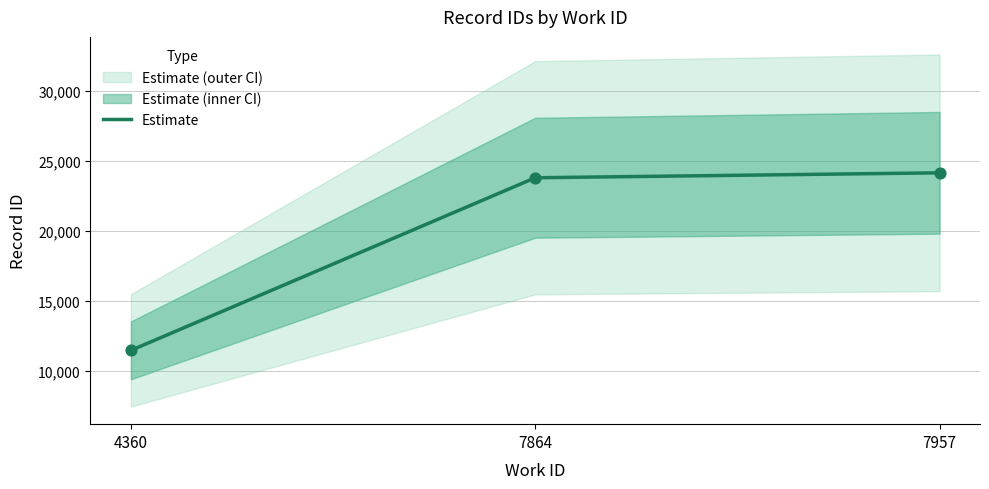

Which has a higher value, 7957 or 7864?

7957